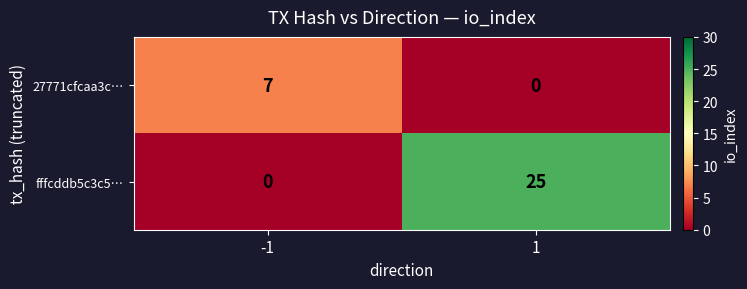

What is the total value across all series at -1?

7